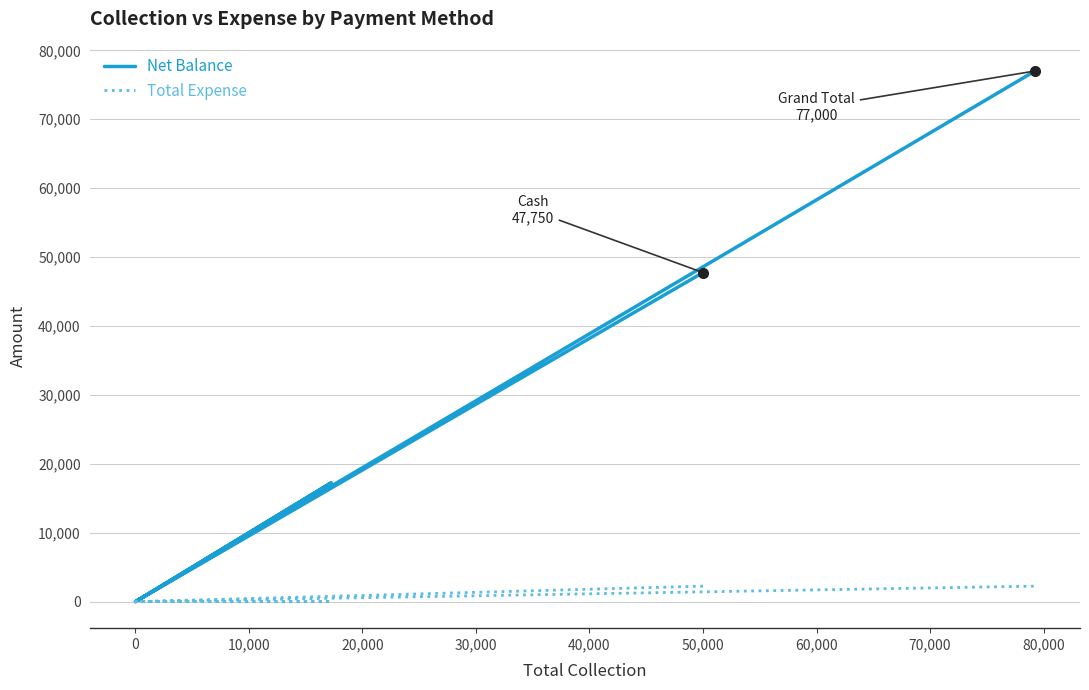

What is the average value of the Net Balance series?

25667